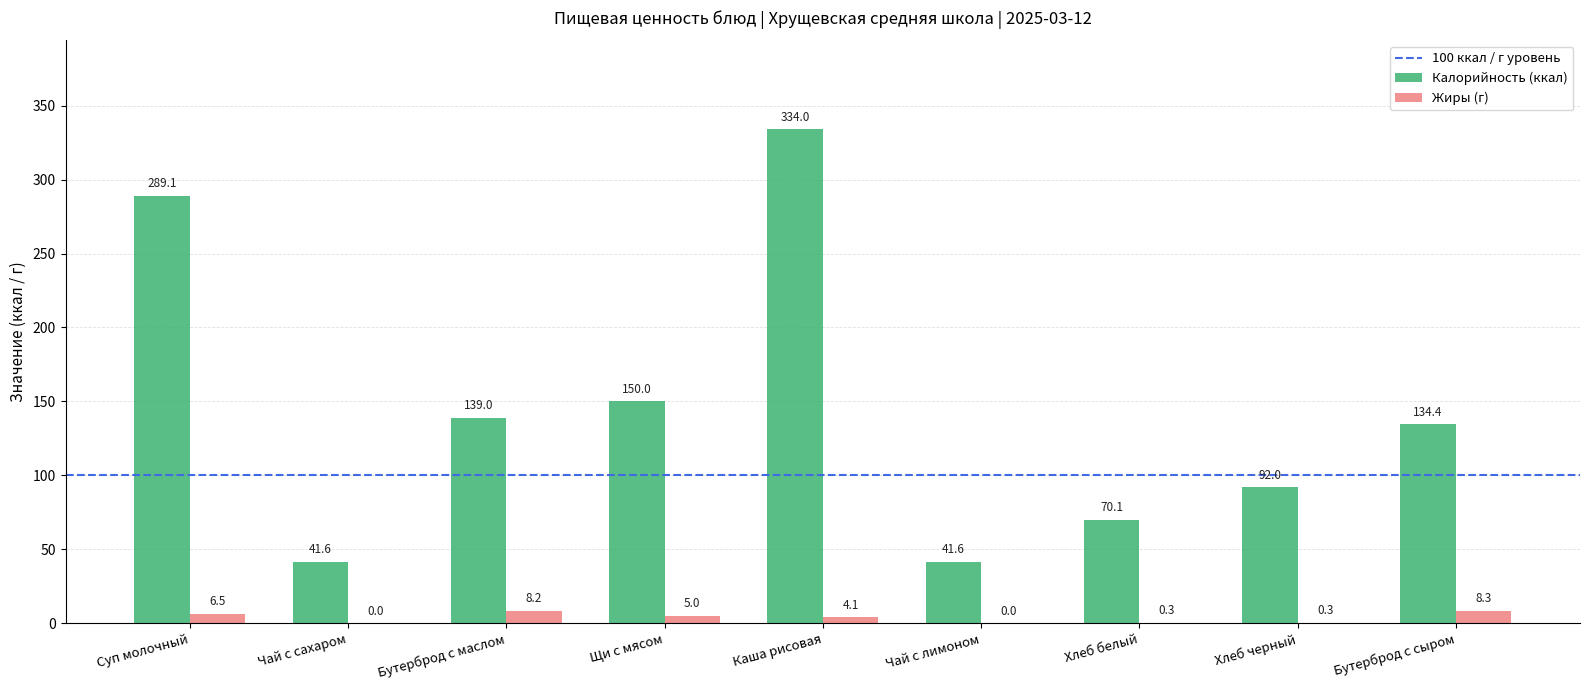

Where does the Калорийность (ккал) series first go above 134?

Суп молочный